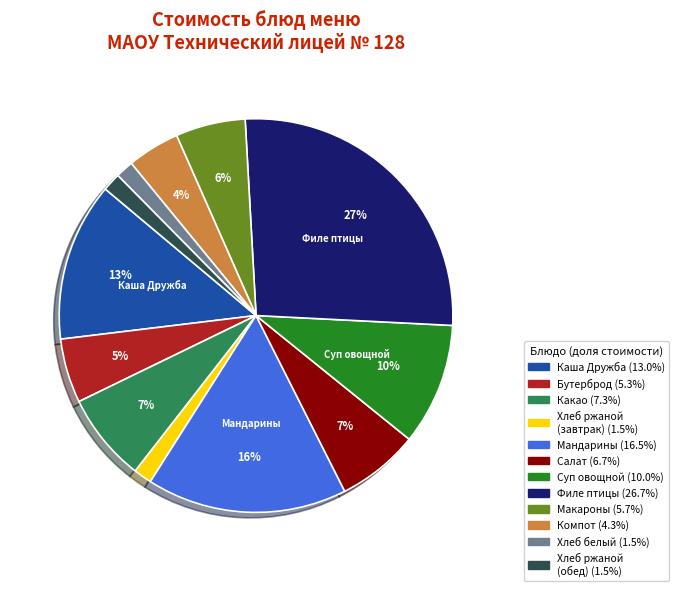

Is there any slice that represents more than half of the pie?

No